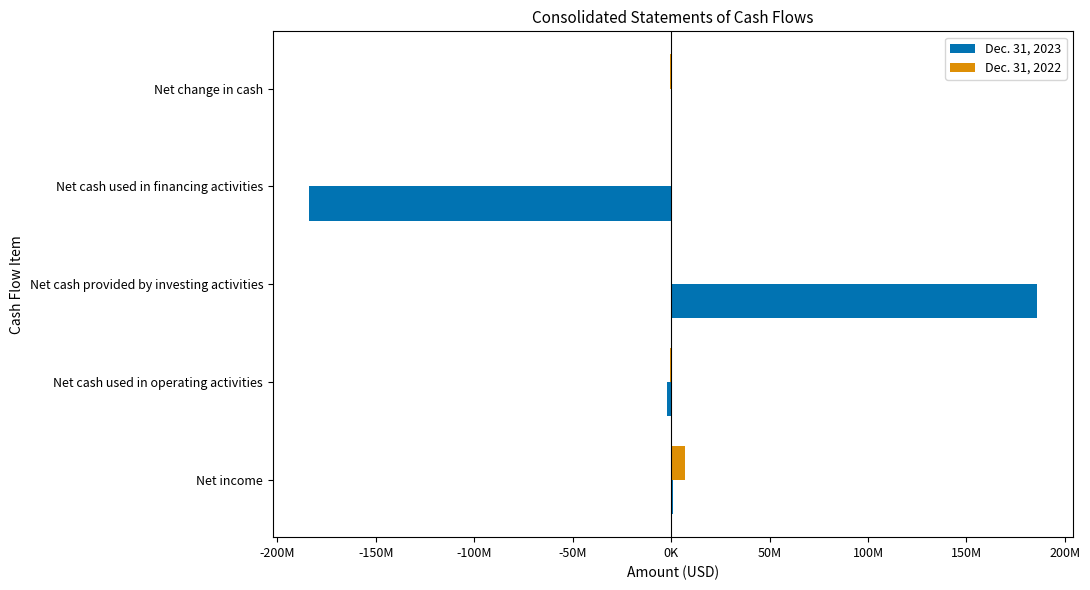

List the series in order of their overall mean, highest first.

Dec. 31, 2022, Dec. 31, 2023